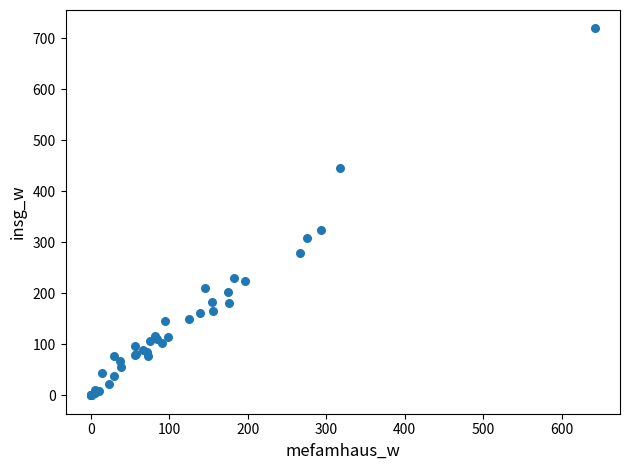

What Y value in the scatter plot is closest to 359?

324